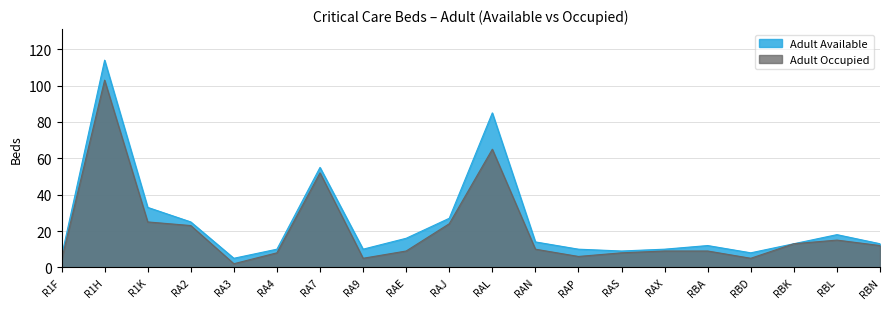

Which category has the highest value in the Adult Occupied series?

R1H